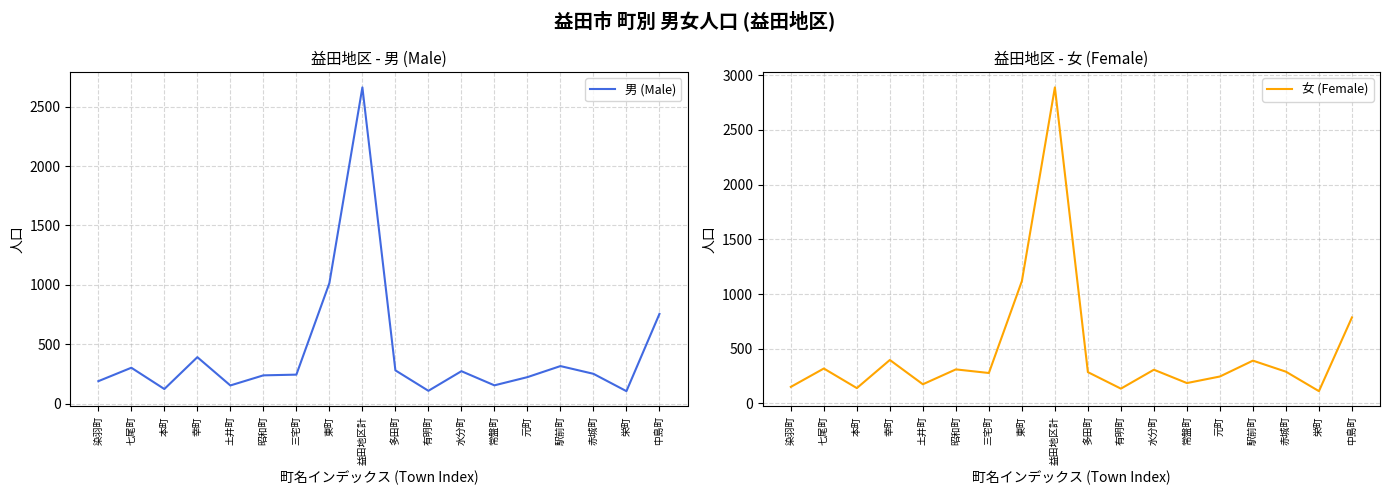

What is the minimum value shown in the chart?

106